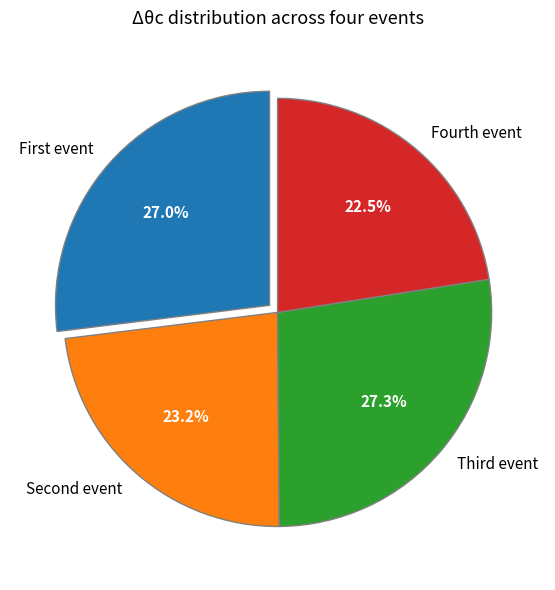

To the nearest percent, what is the average slice percentage?

25%